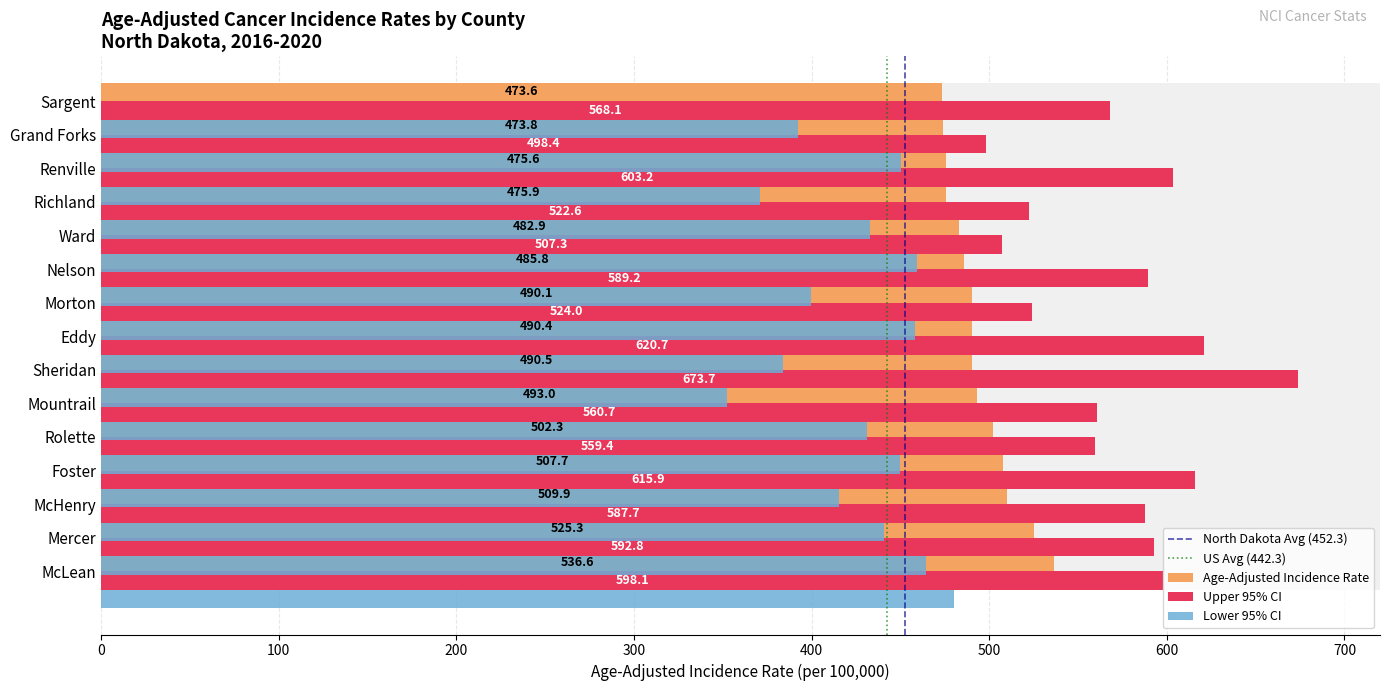

Which series has the largest range (max minus min)?

Upper 95% CI